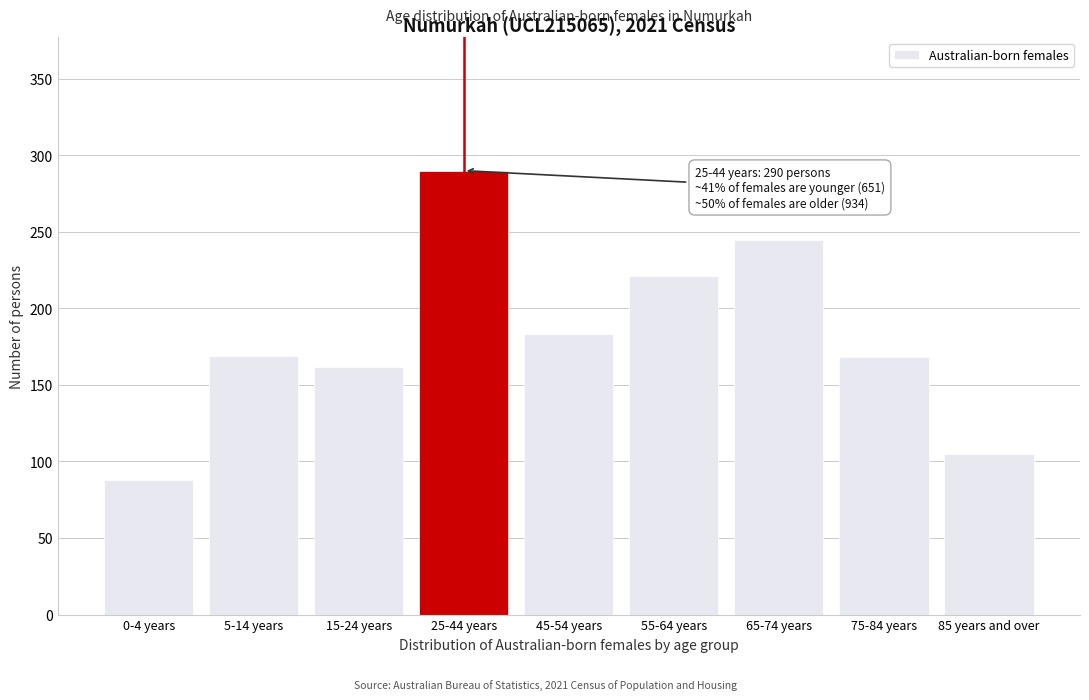

What is the average value?

181